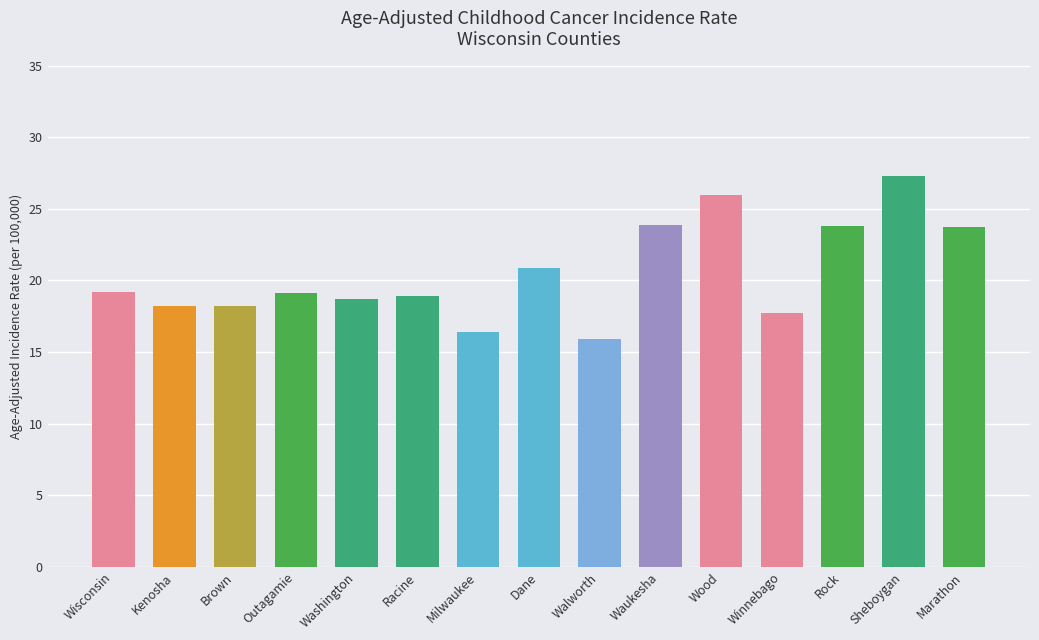

What is the change in value from Kenosha to Washington?

+0.5